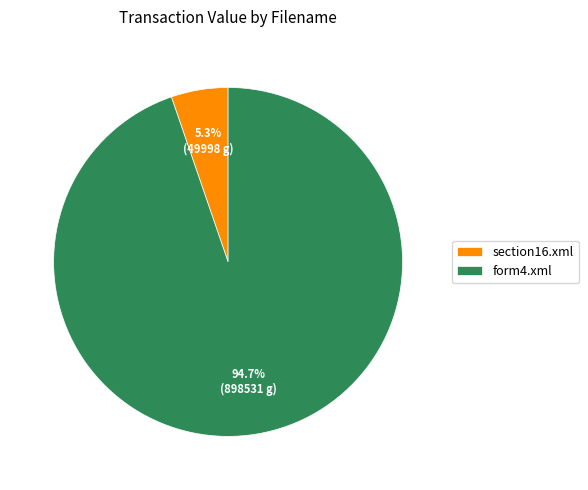

To the nearest percent, what is the difference between the largest and smallest slice percentages?

89%